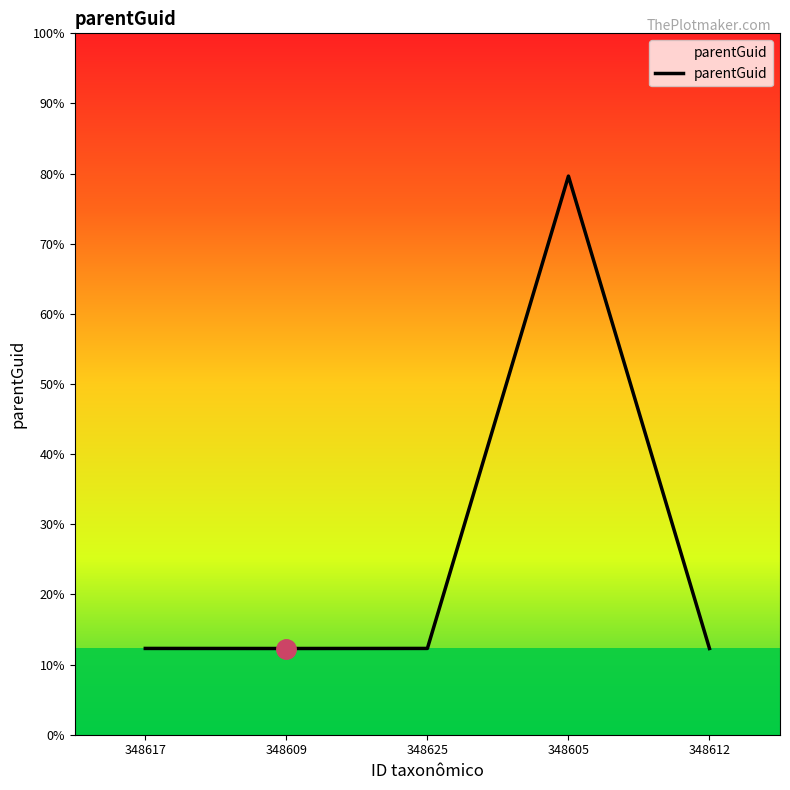

What is the ratio of the value at 348617 to the value at 348625?

1.0